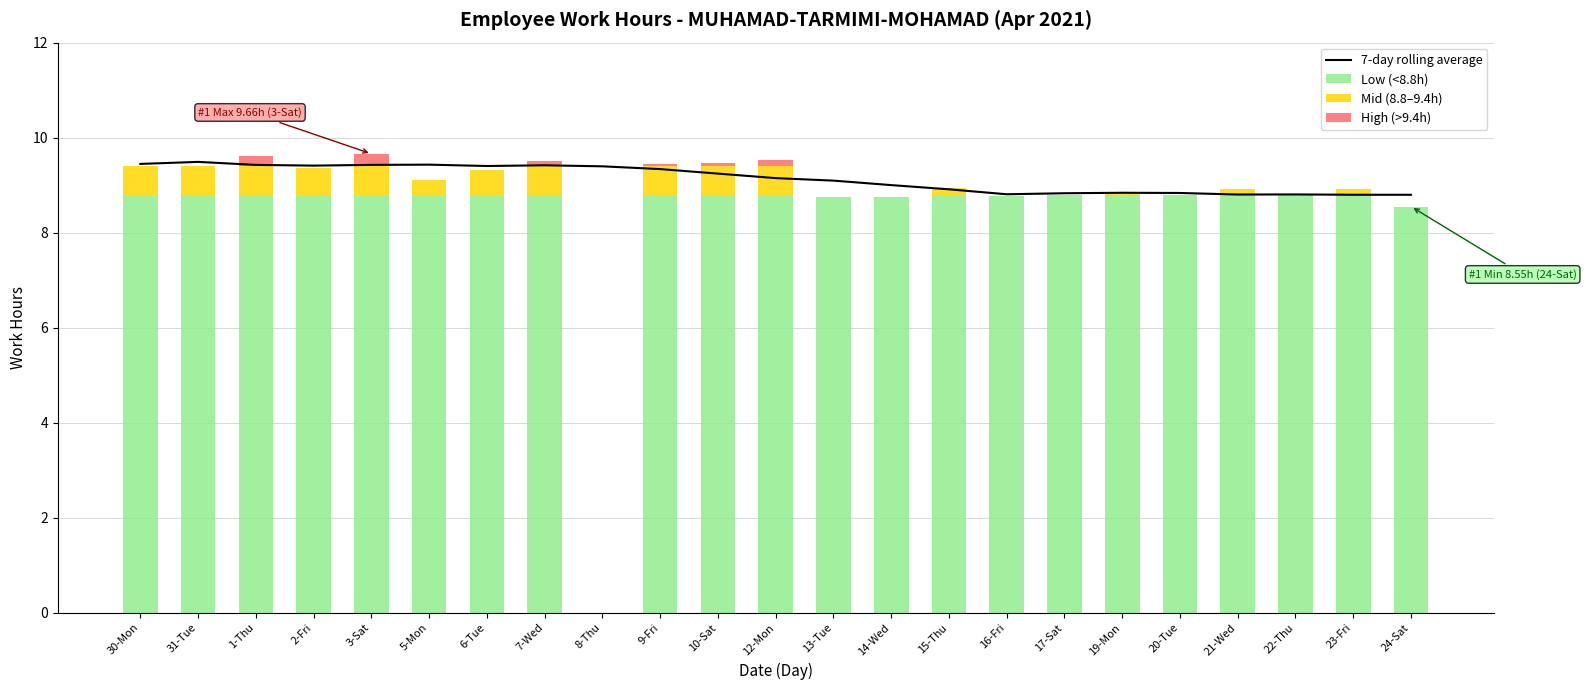

How many groups of bars are there?

23